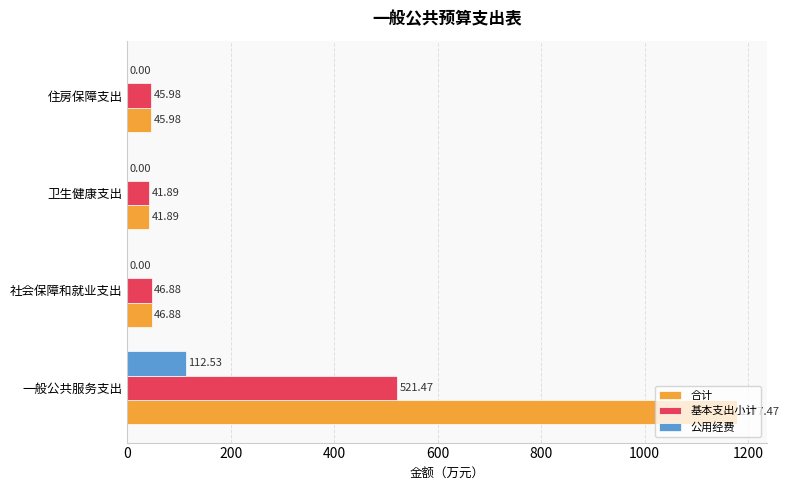

Which series has the largest total across all categories?

合计